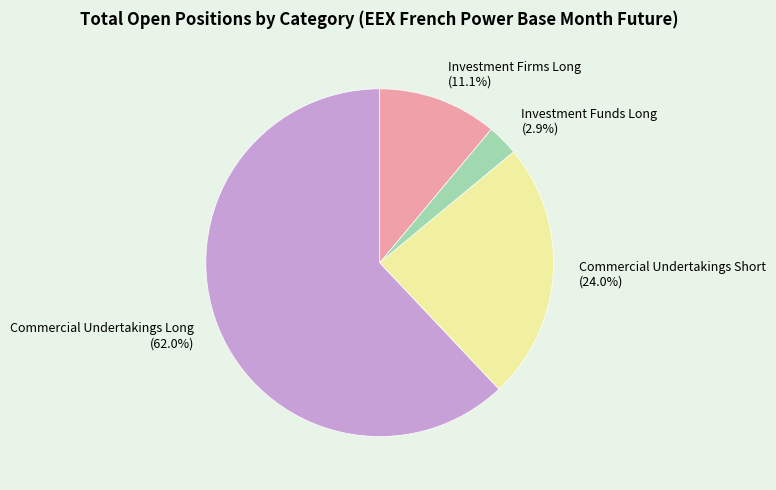

To the nearest percent, what percentage of the pie is Investment Funds Long?

3%